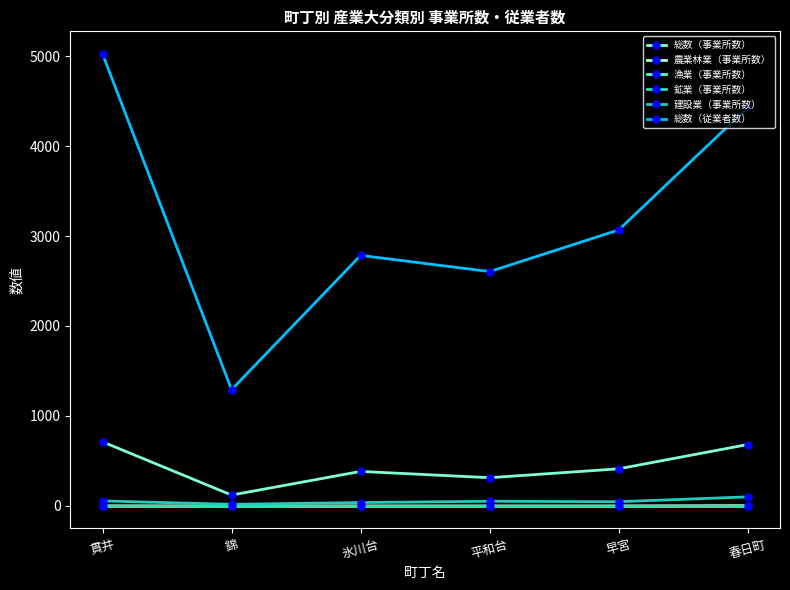

The value of 総数（従業者数） at 早宮 is 3068. True or false?

True